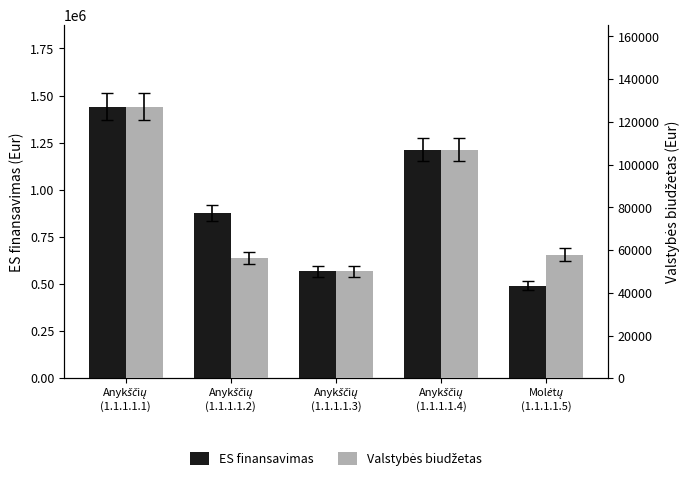

The value of Valstybės biudžetas at Anykščių
(1.1.1.1.4) is 106983.0. True or false?

True